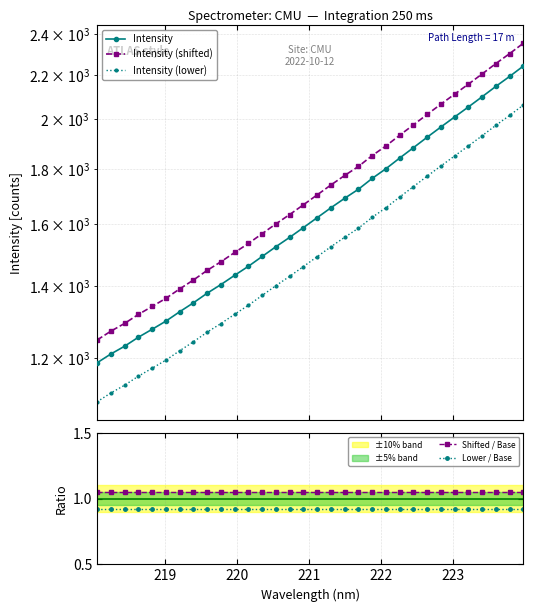

True or false: Shifted / Base and Lower / Base cross at least once.

False